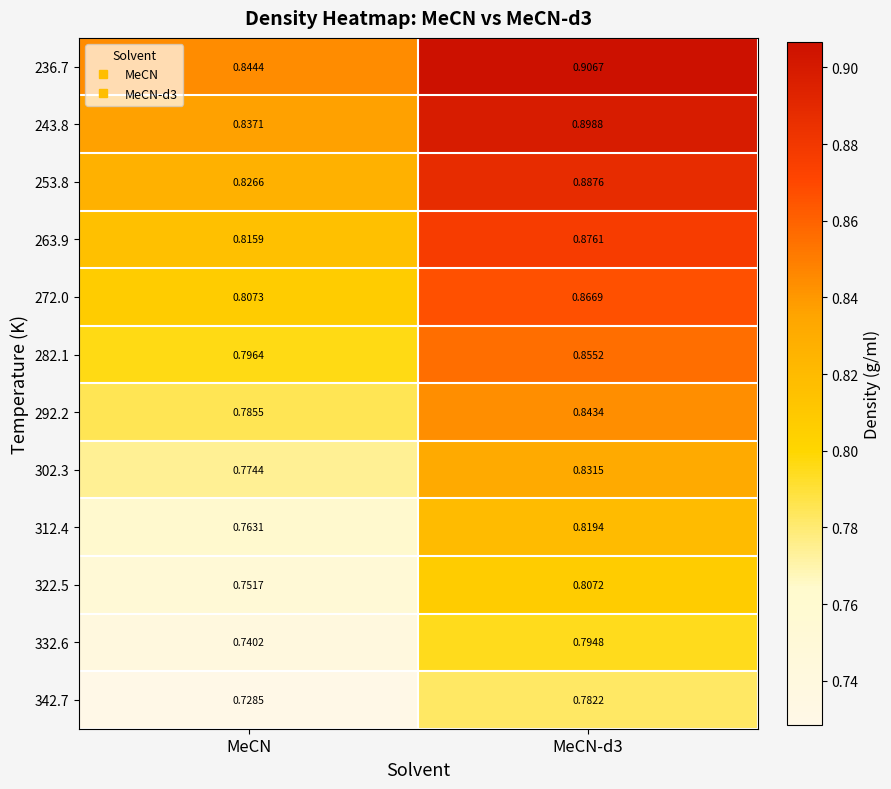

Where is 243.8 nearest to the value 0?

MeCN